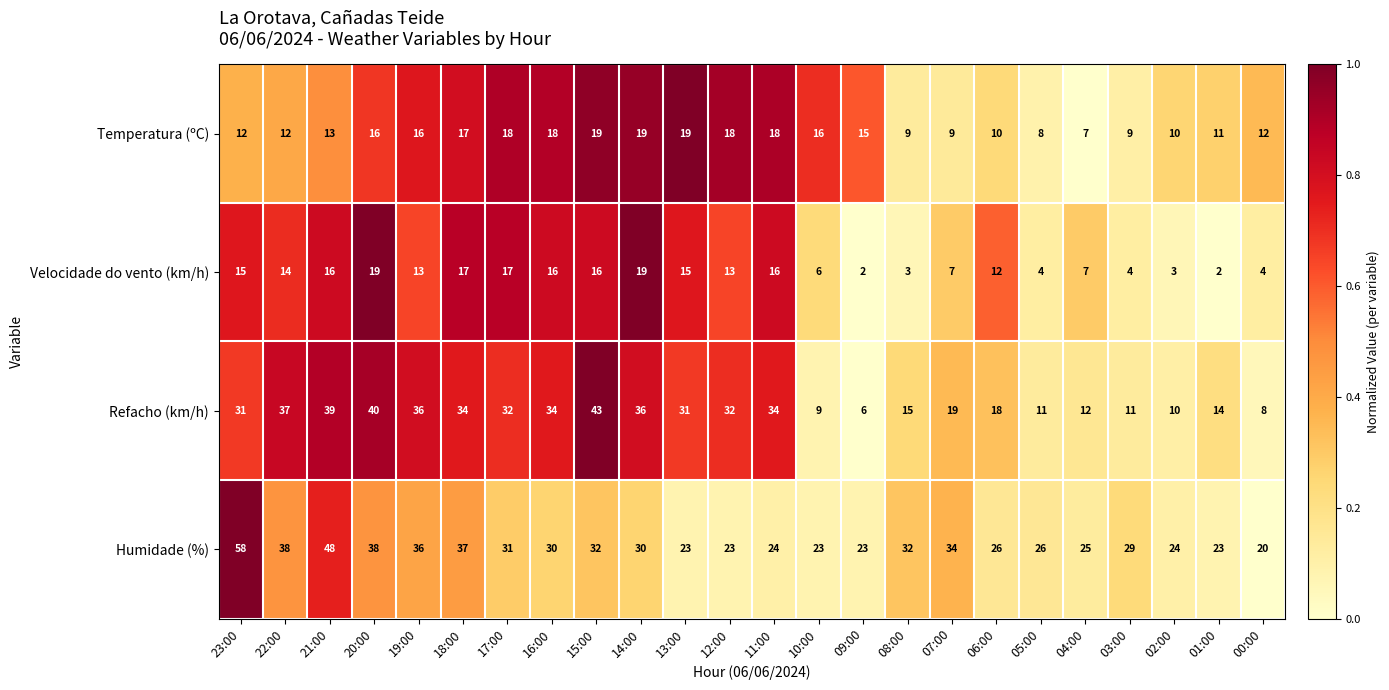

Is the value of Refacho (km/h) at 05:00 greater than the value of Humidade (%) at 21:00?

No